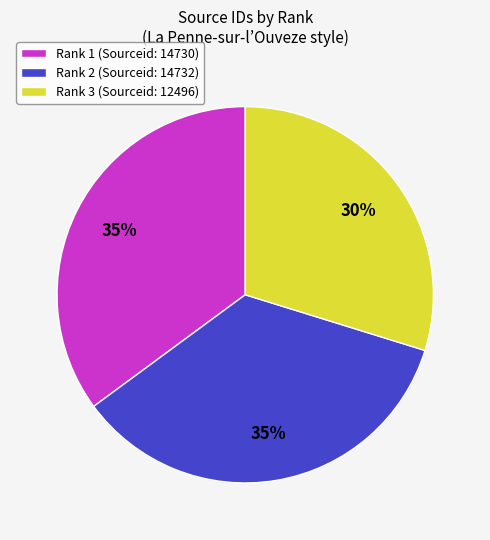

How many slices are in this pie chart?

3